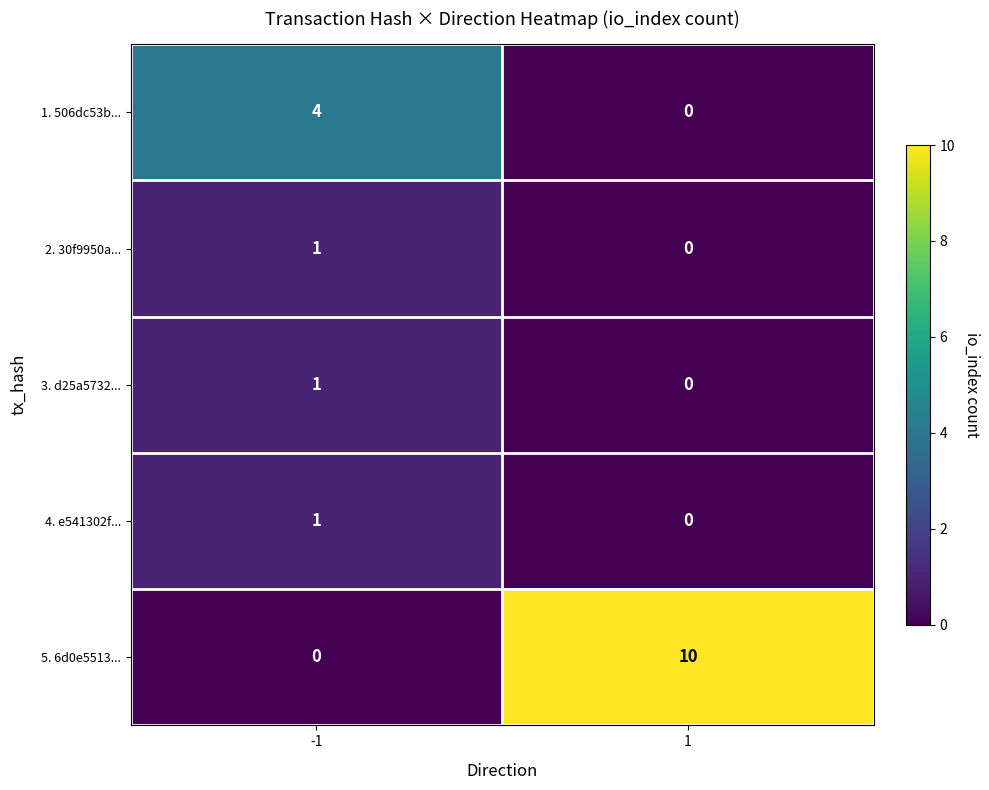

What is the total value across all series at 1?

10